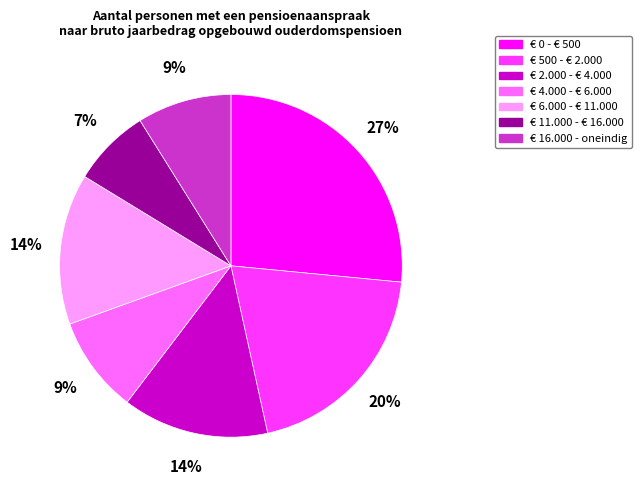

Is there any slice that represents more than half of the pie?

No